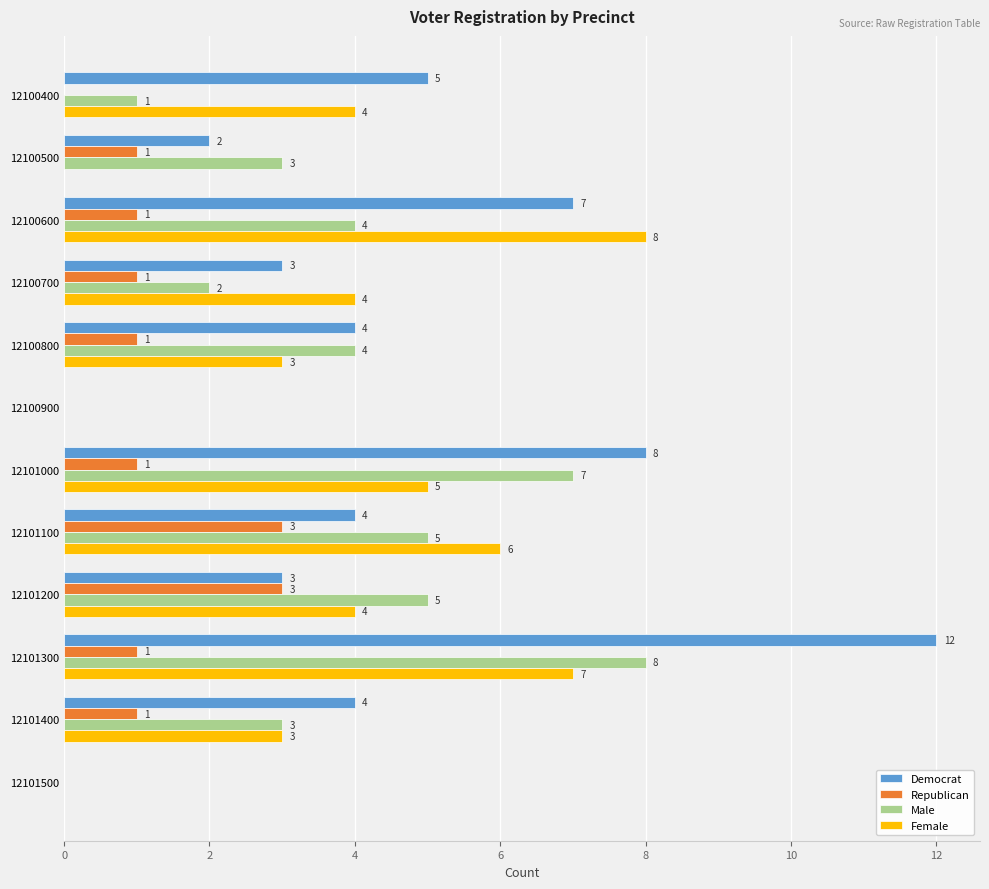

At which category does the chart reach its peak across all series?

12101300